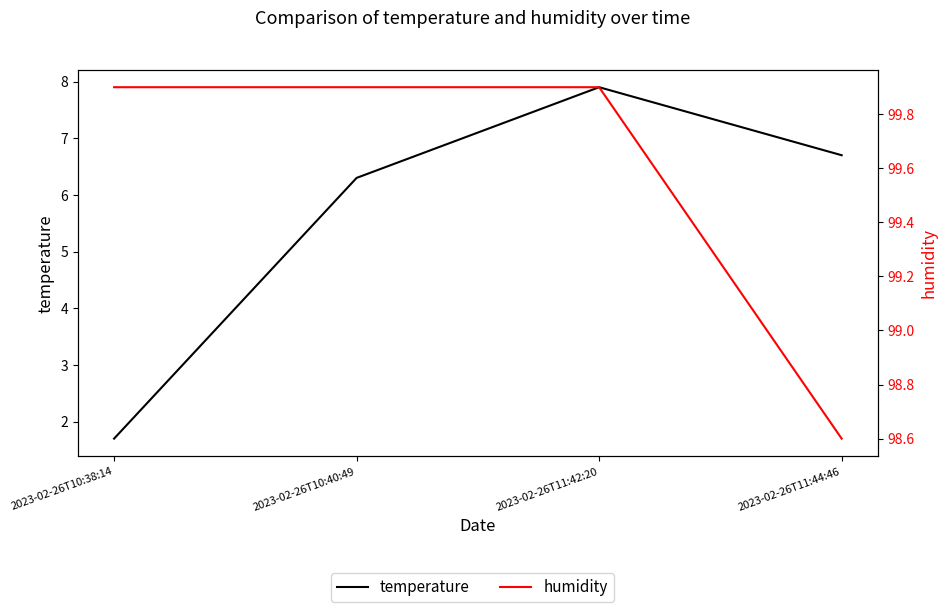

True or false: humidity and temperature intersect in this chart.

False